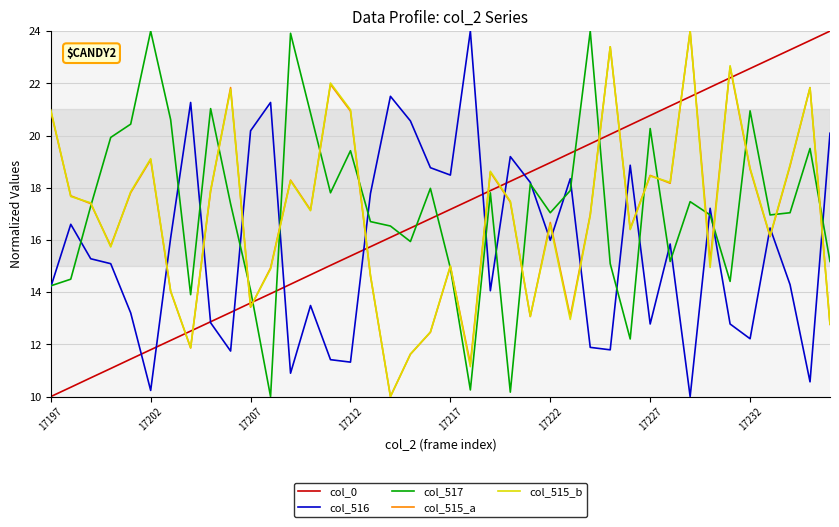

Count the number of categories in the chart.

40